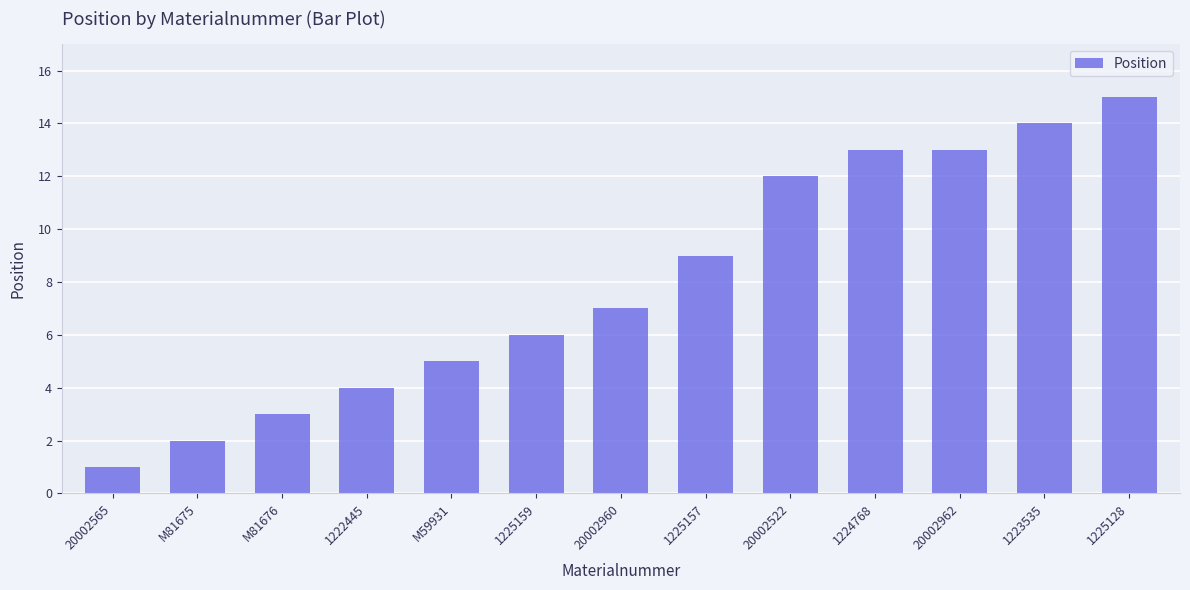

What is the difference between the maximum and minimum values?

14